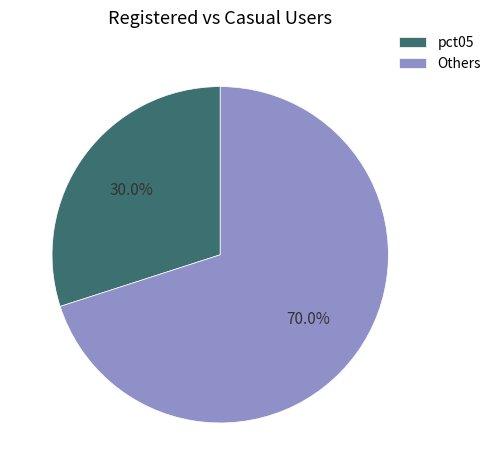

Which category accounts for the majority?

Others